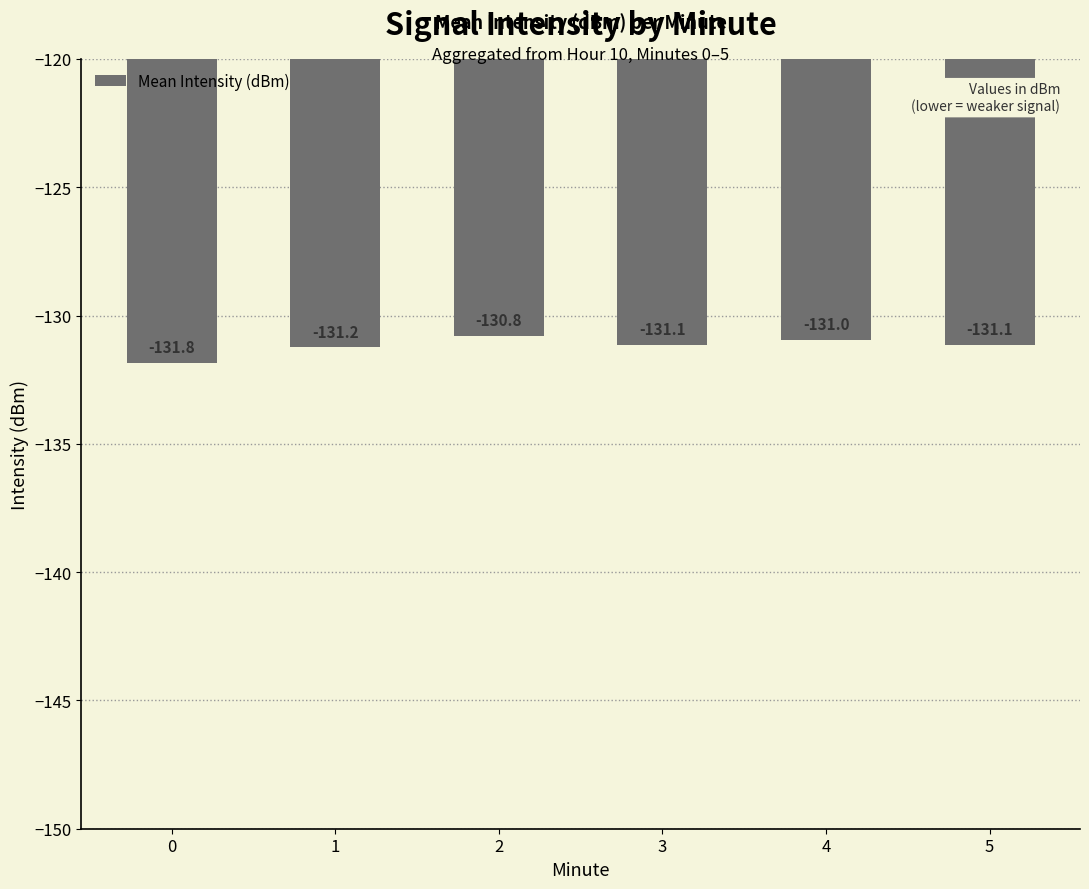

The value at 3 is -82.2. True or false?

False